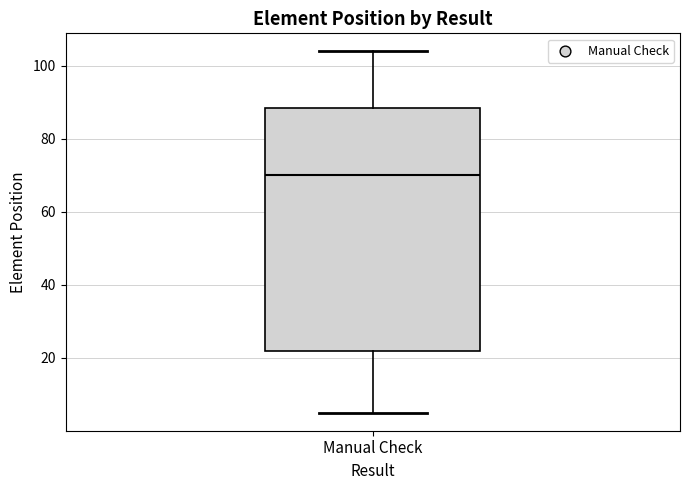

Read this box plot against the y-axis: the position of the median line, the range covered by the box, and the ends of both whiskers. The values are not printed on the chart, so give them approximately, as read against the axis.

median 70, box 22 to 88, whiskers 6 to 104